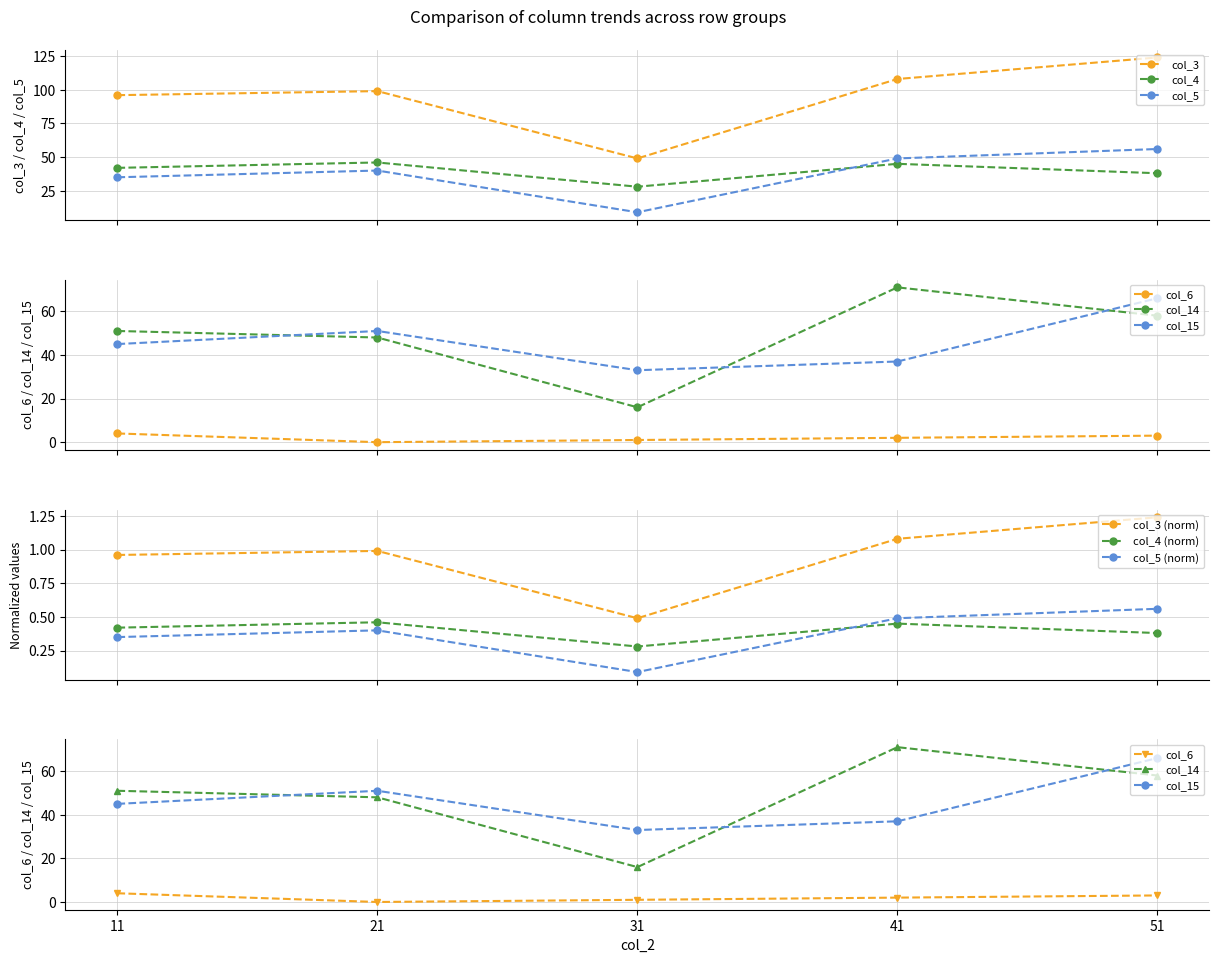

True or false: col_3 and col_14 intersect in this chart.

False